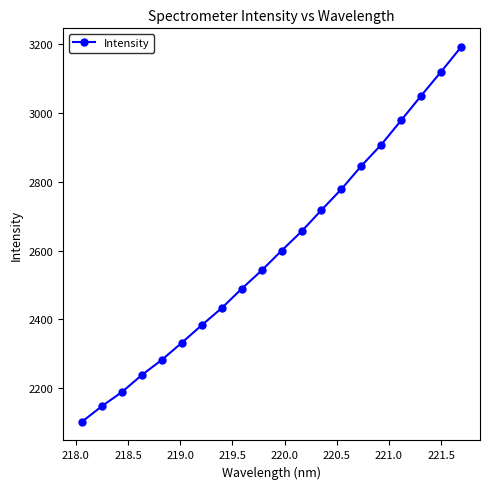

How many values exceed 2599?

10